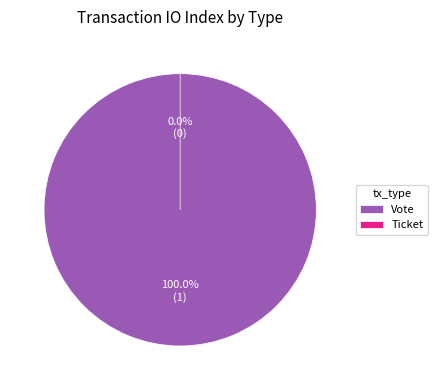

Rank the categories by value from lowest to highest.

Ticket, Vote